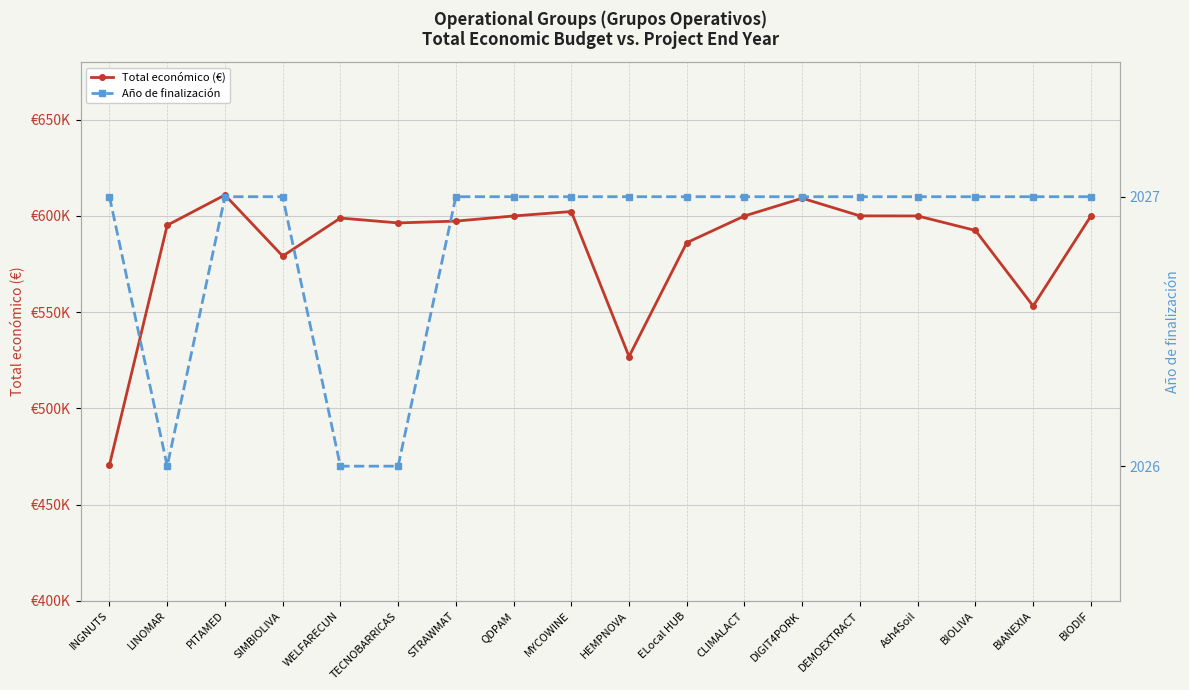

At which category does the chart reach its minimum across all series?

LINOMAR